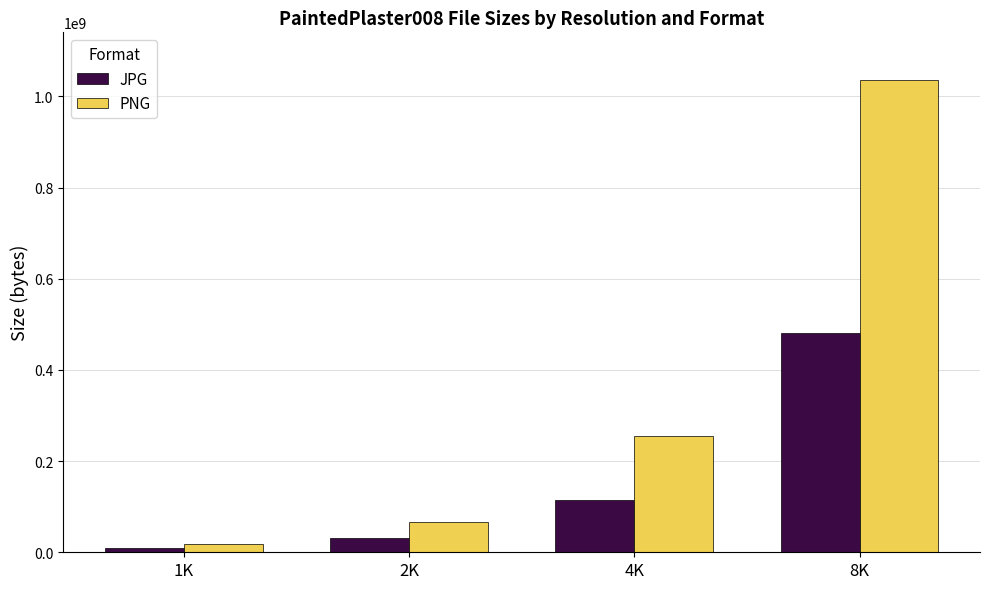

List the labels in order of PNG value, largest first.

8K, 4K, 2K, 1K